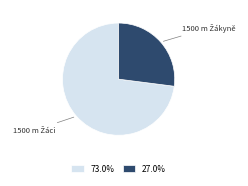

Does any single category account for the majority?

Yes